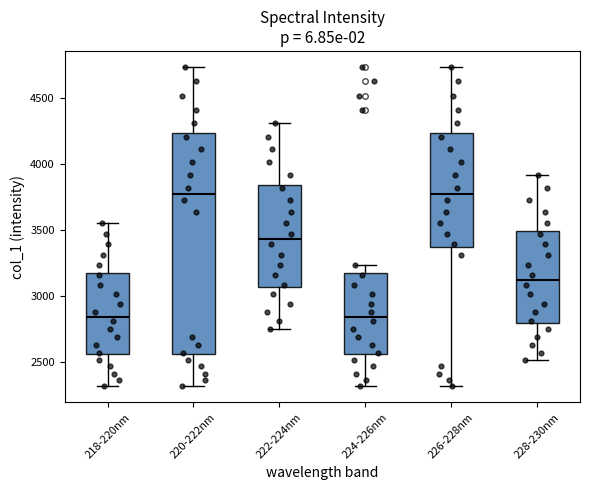

Reading left to right, read every box against the y-axis: the position of its median line, the range the box covers, and the ends of its whiskers. The values are not printed on the chart, so give them approximately, as read against the axis.

218-220nm: median 2850, box 2550 to 3200, whiskers 2300 to 3550
220-222nm: median 3750, box 2550 to 4250, whiskers 2300 to 4750
222-224nm: median 3450, box 3050 to 3850, whiskers 2750 to 4300
224-226nm: median 2850, box 2550 to 3200, whiskers 2300 to 3250
226-228nm: median 3750, box 3350 to 4250, whiskers 2300 to 4750
228-230nm: median 3100, box 2800 to 3500, whiskers 2500 to 3900